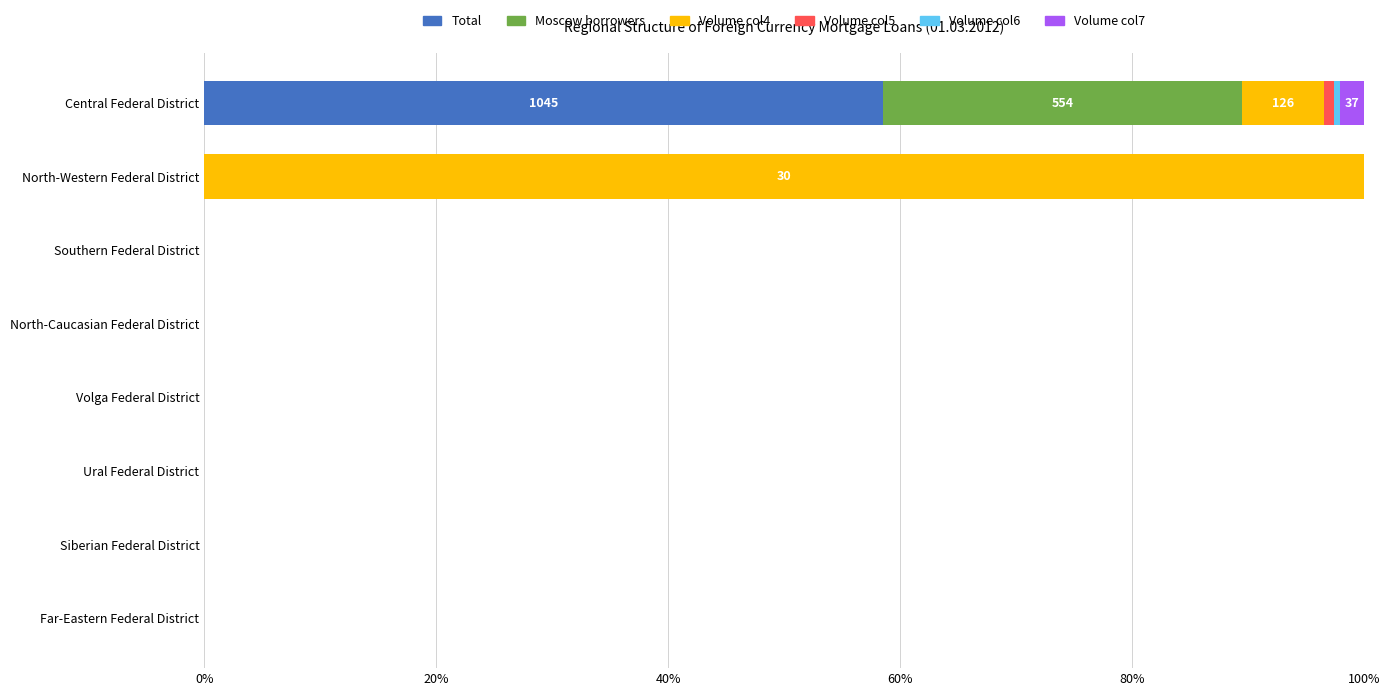

What is the sum of all Total values?

58.5